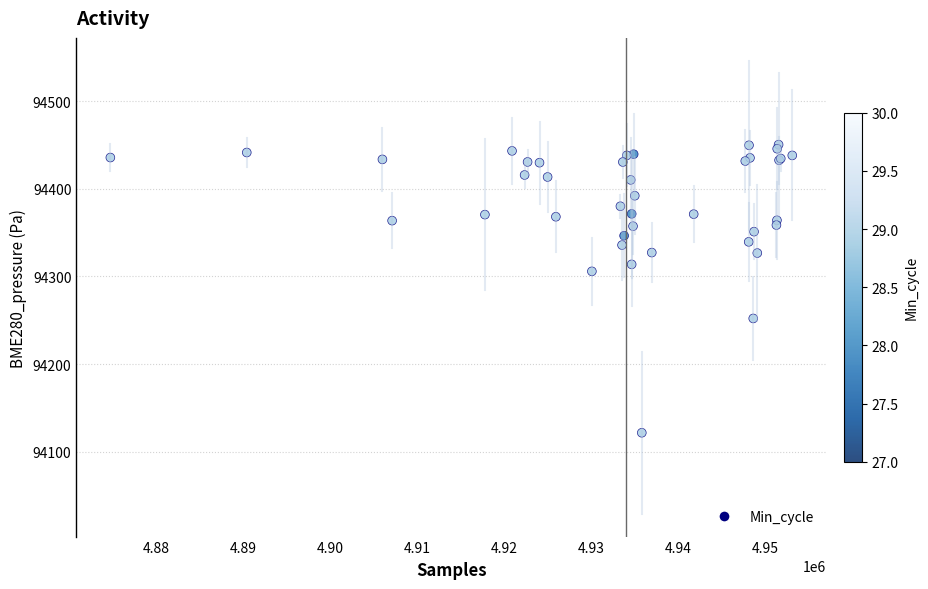

What Y value in the scatter plot is closest to 94286?

94305.8